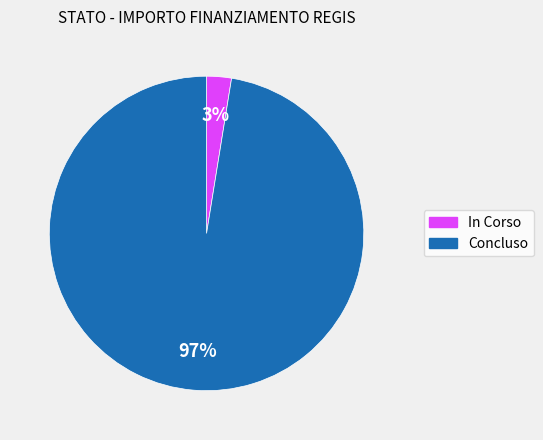

Does Concluso represent more than half of the total?

Yes